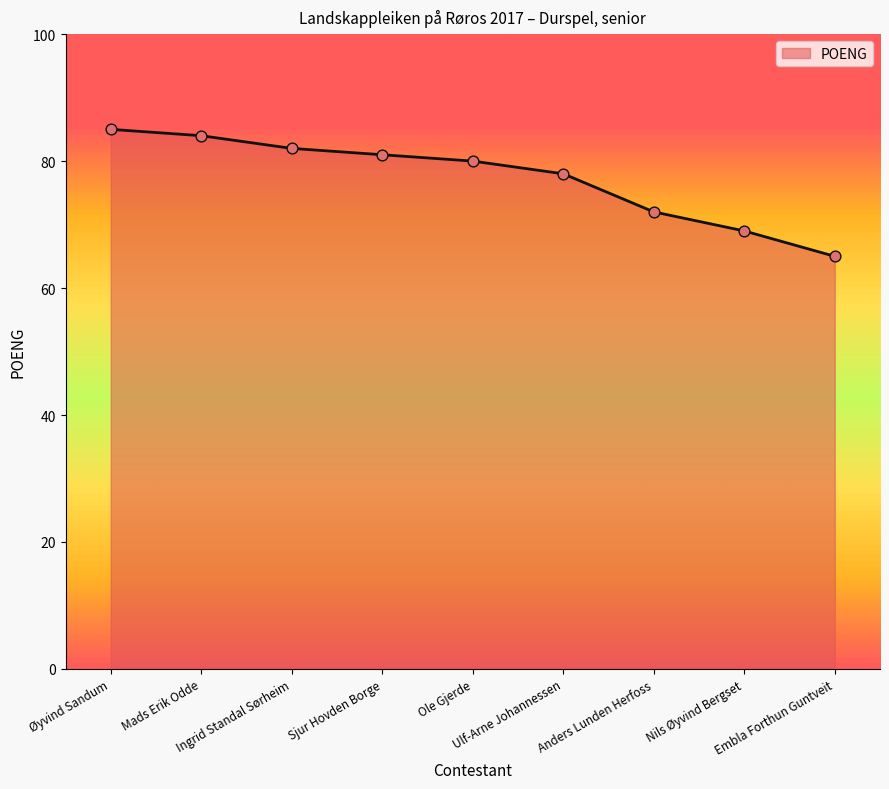

Which has a higher value, Embla Forthun Guntveit or Sjur Hovden Borge?

Sjur Hovden Borge